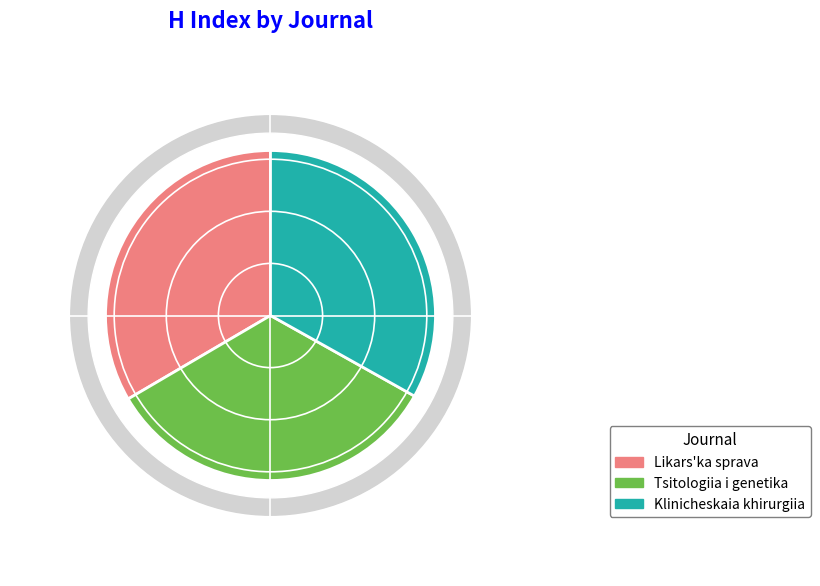

Which slice is the largest?

Likars'ka sprava